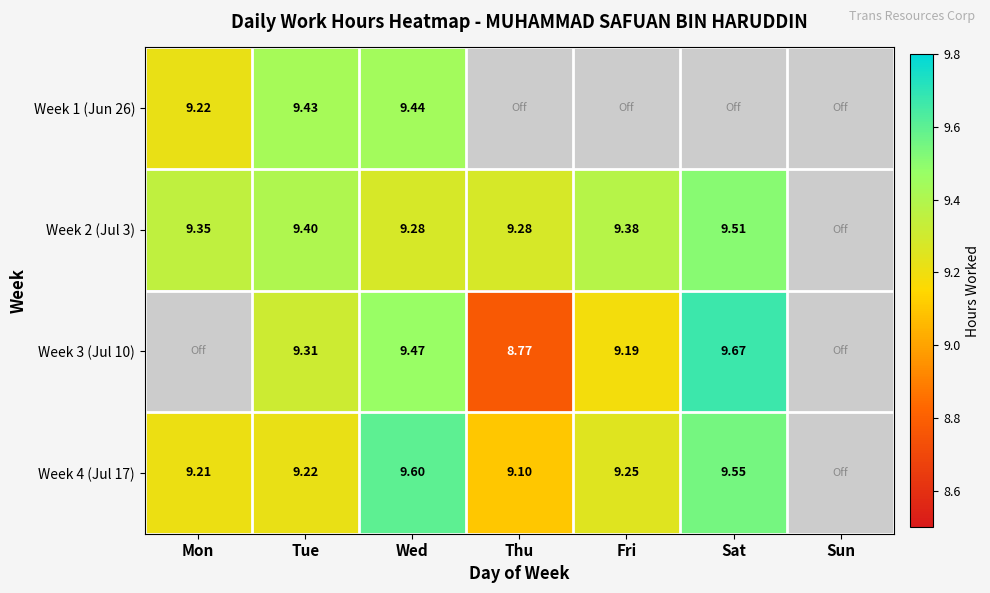

At which label does Week 3 (Jul 10) first exceed 9?

Tue